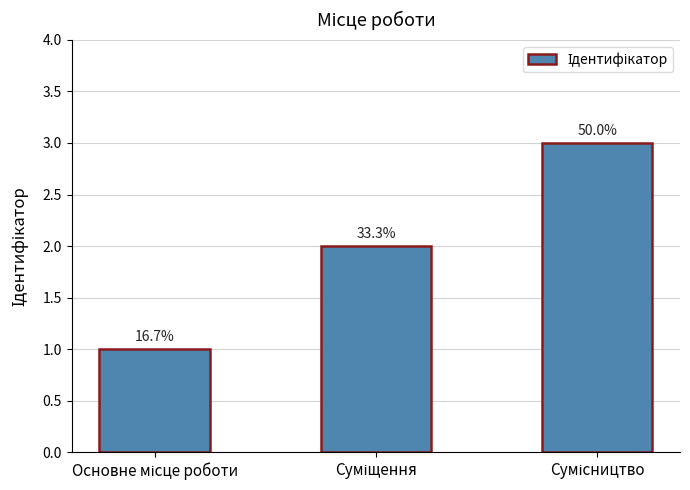

Rank the categories by value from lowest to highest.

Основне місце роботи, Суміщення, Сумісництво